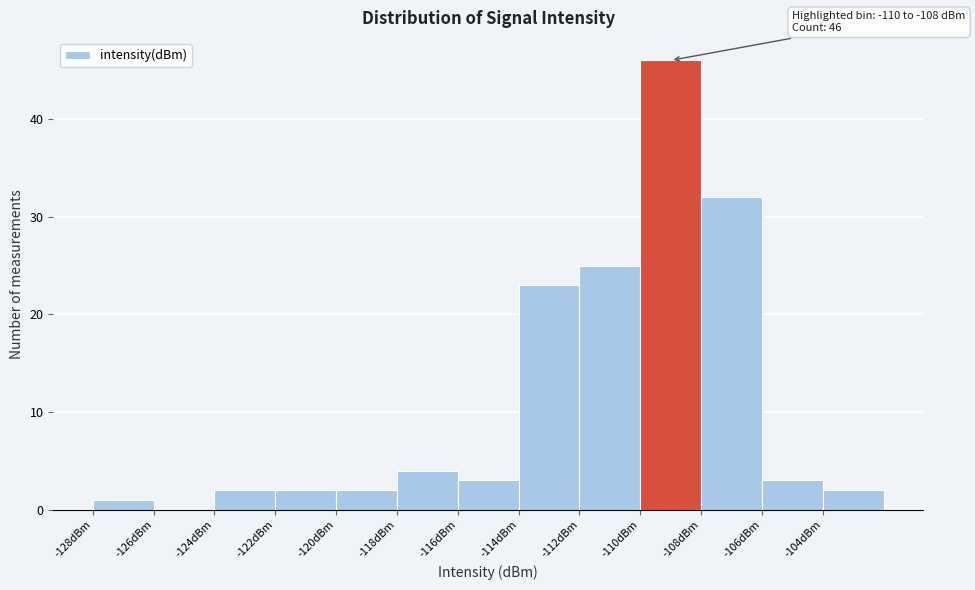

Over which range of the x-axis is the bar tallest?

-110 to -108